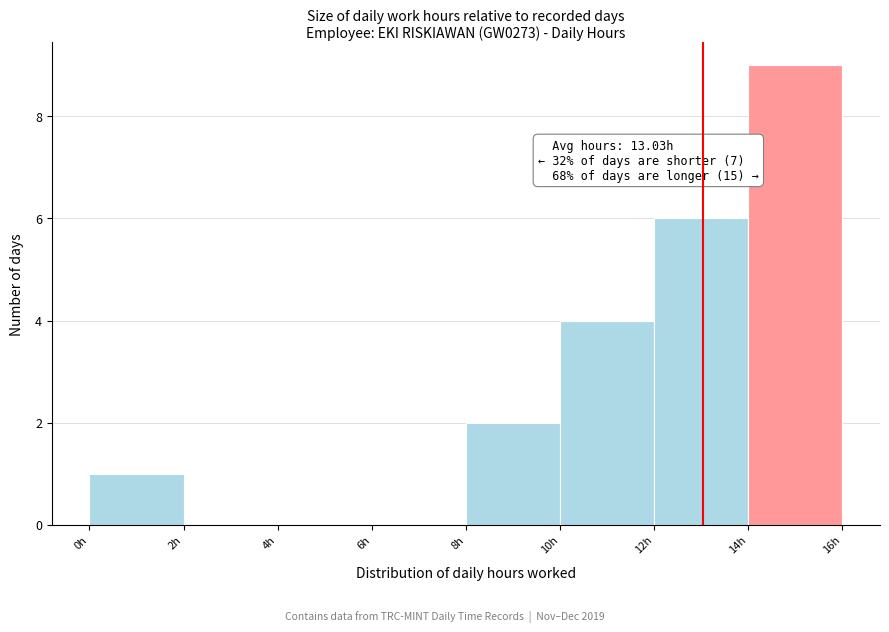

Over which range of the x-axis is the bar tallest?

14 to 16